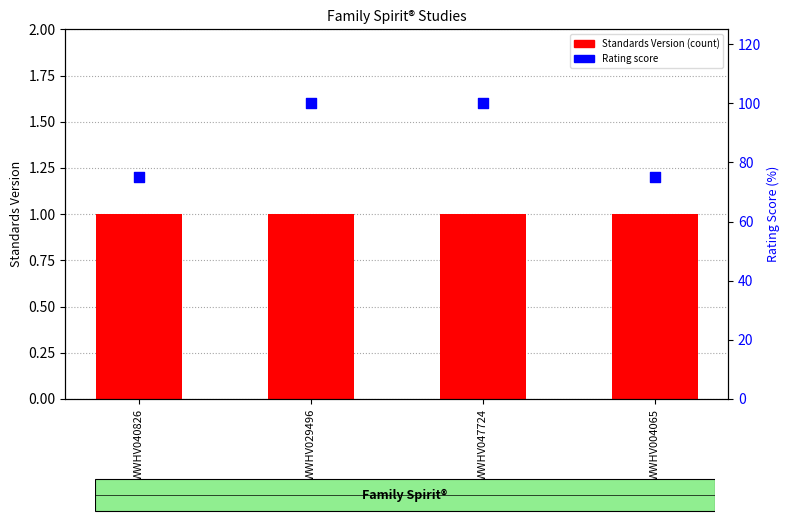

Which series has the largest total across all categories?

Rating score